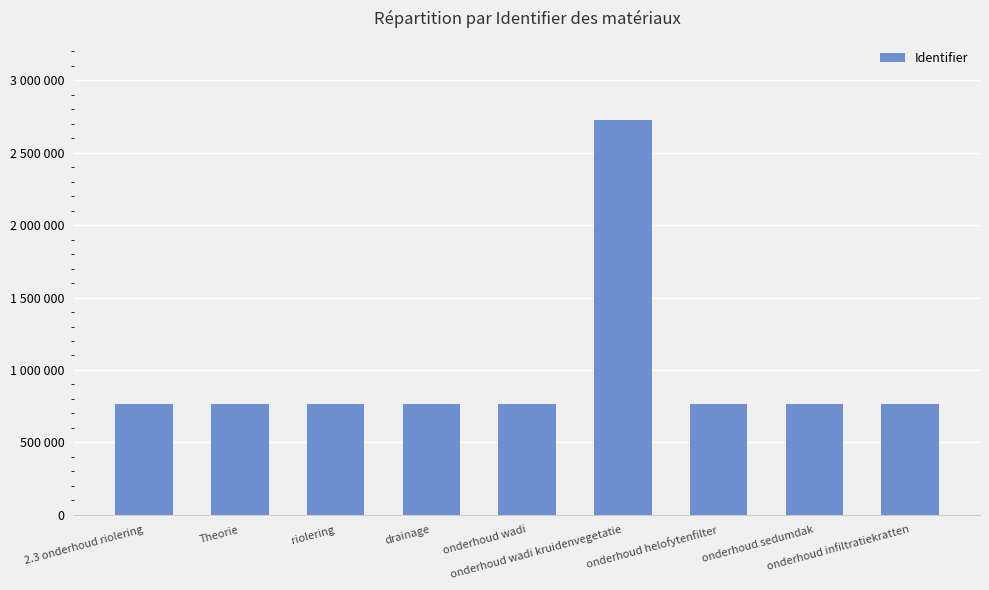

What is the ratio of the value at Theorie to the value at 2.3 onderhoud riolering?

1.0